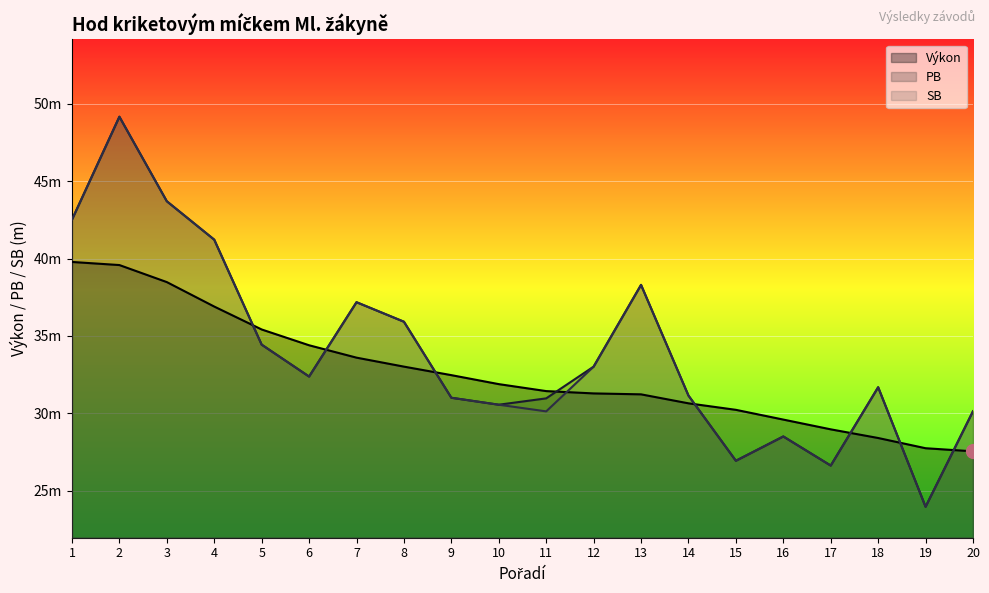

What is the average value of the Výkon series?

32.6